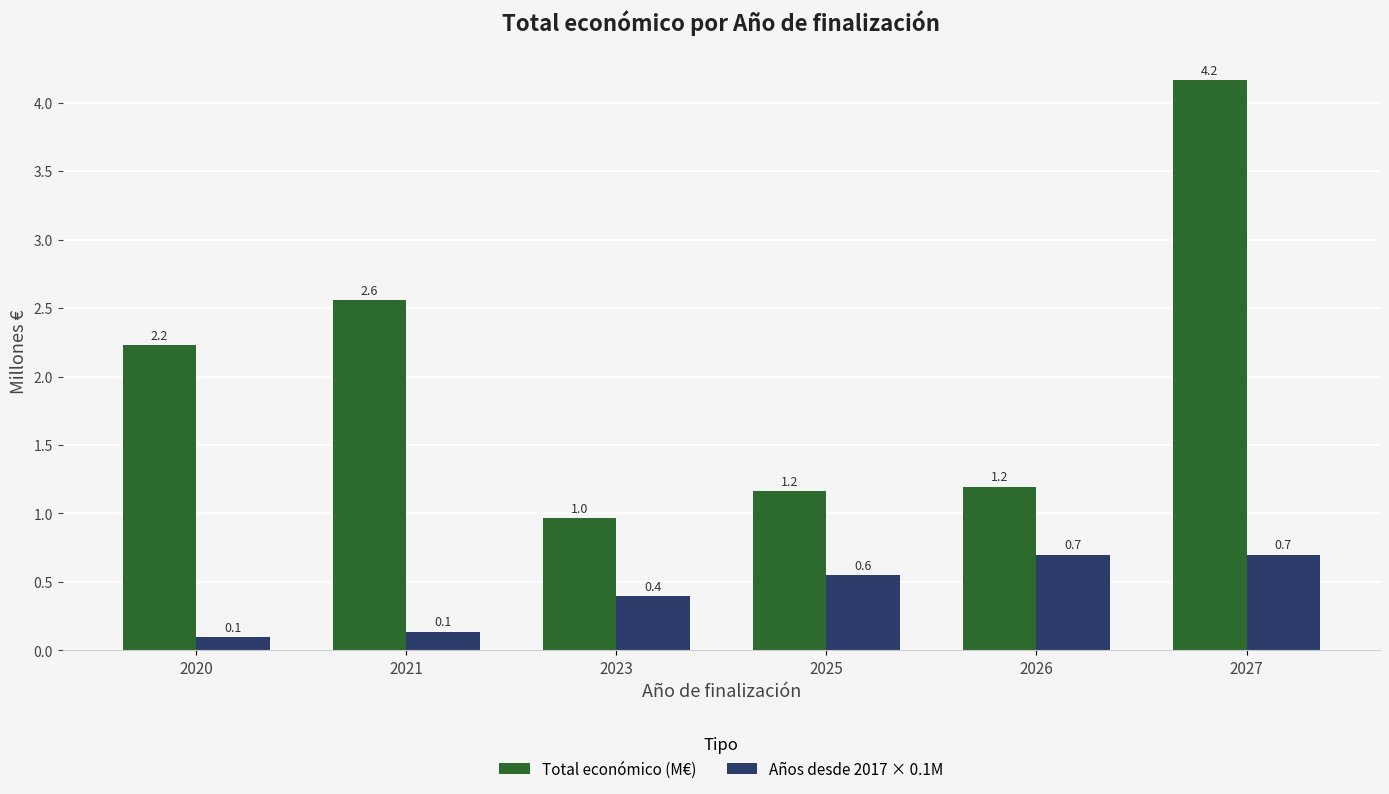

What is the difference between the maximum and minimum values in the Total económico (M€) series?

3.2